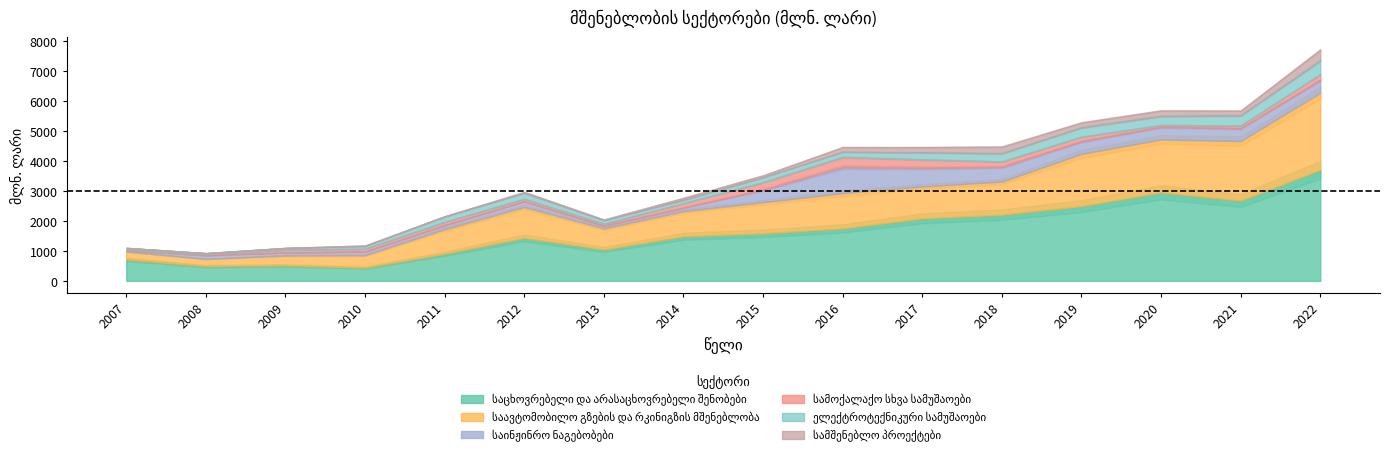

True or false: ელექტროტექნიკური სამუშაოები and საინჟინრო ნაგებობები cross at least once.

True